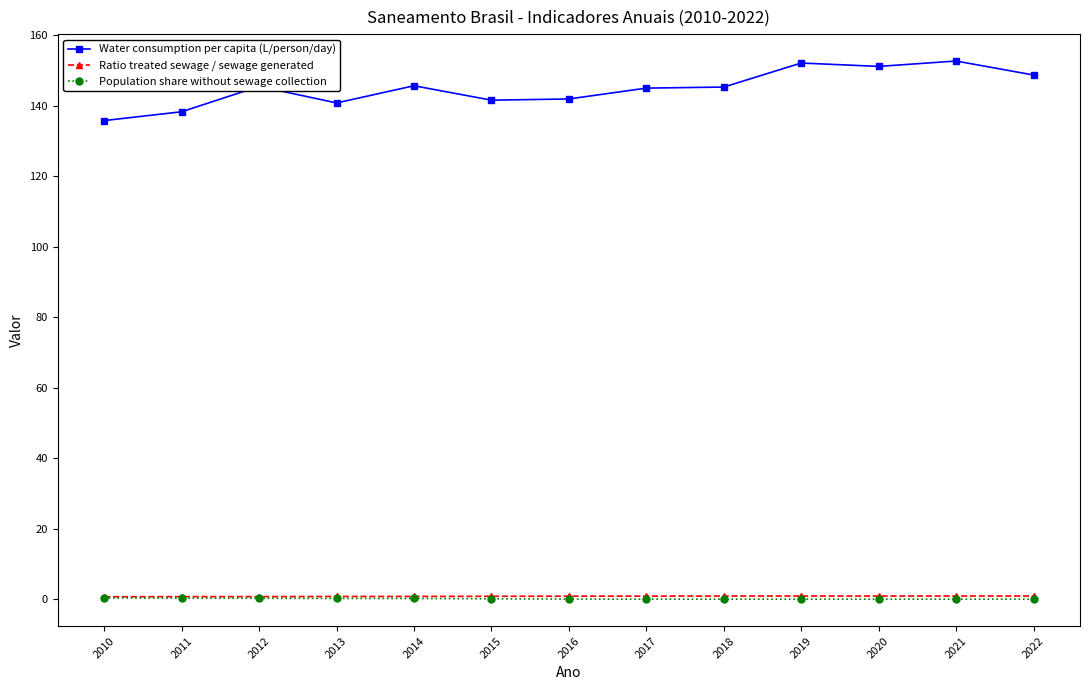

Where is the first local maximum for Water consumption per capita (L/person/day)?

2012